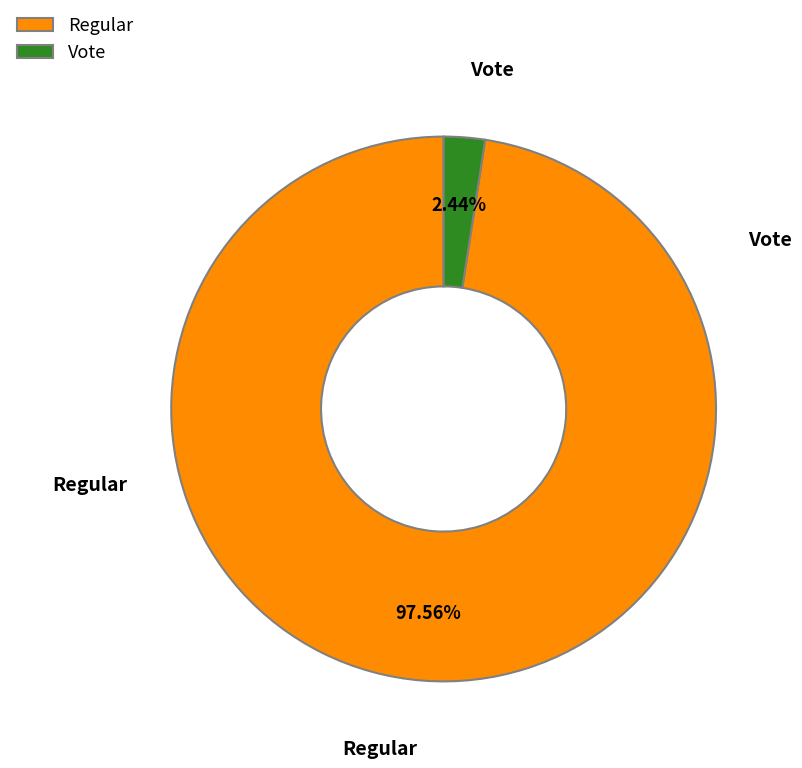

To the nearest percent, what portion does Vote represent?

2%